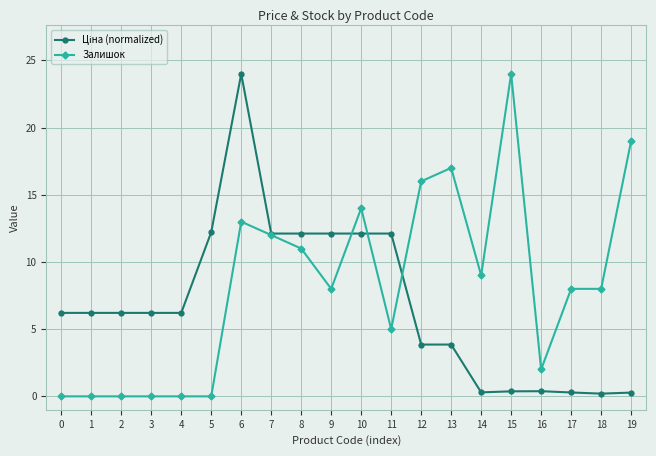

What is the highest value of the Залишок series?

24.0